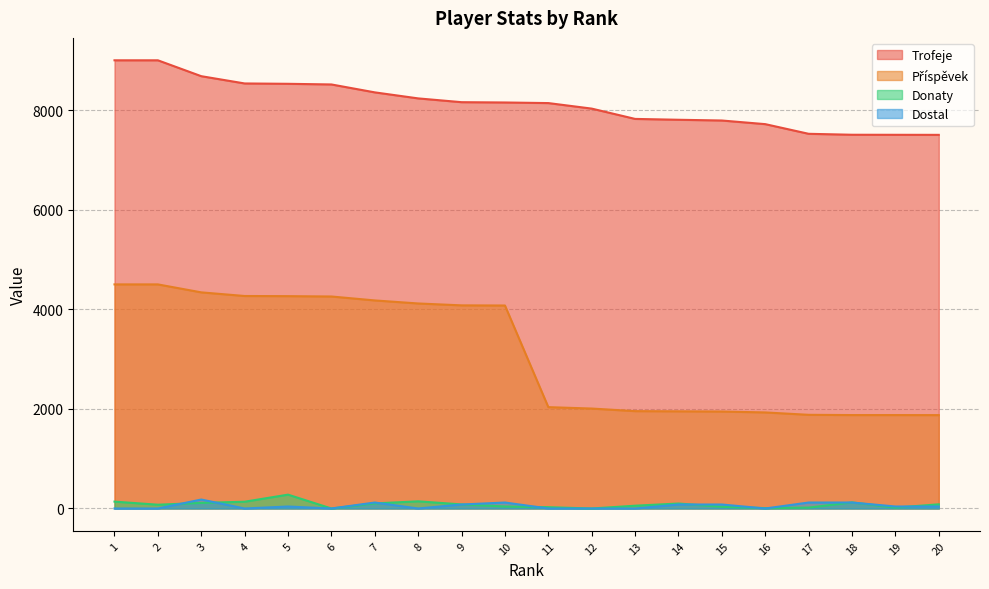

How many Dostal values are between 0 and 120?

19